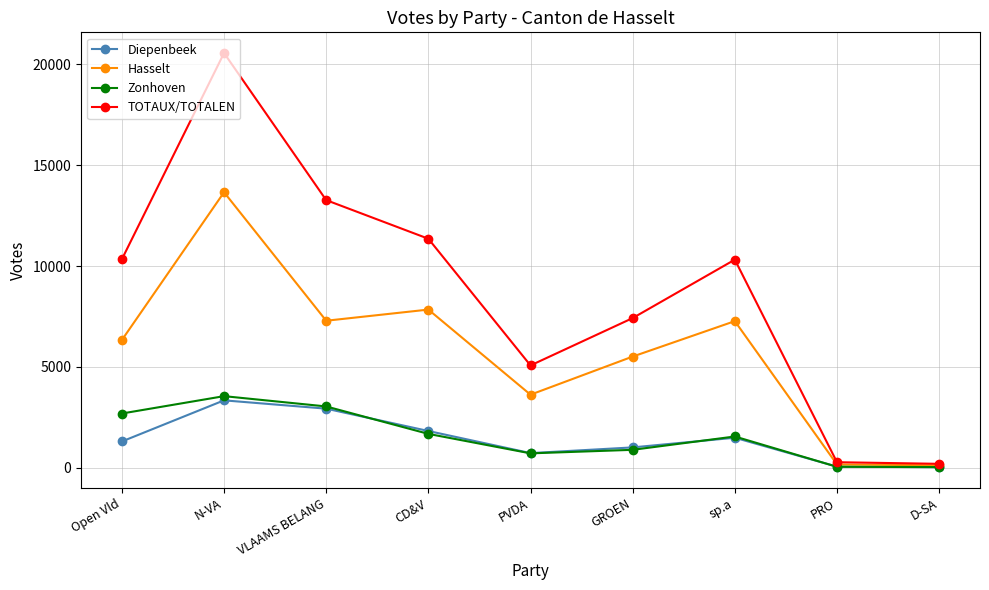

What are all the series names shown in the legend?

Diepenbeek, Hasselt, Zonhoven, TOTAUX/TOTALEN